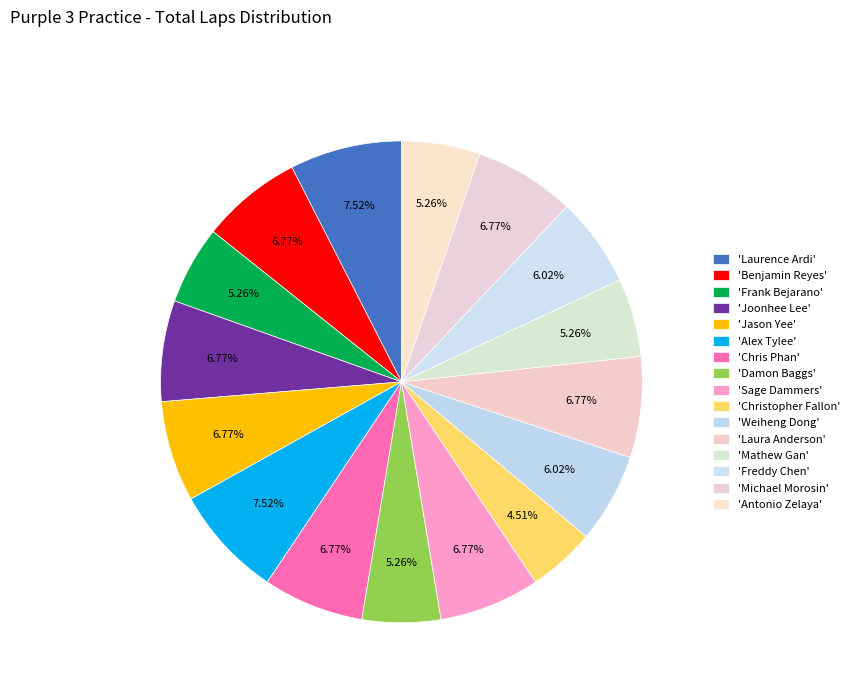

Which category has the smallest portion of the pie?

Christopher Fallon